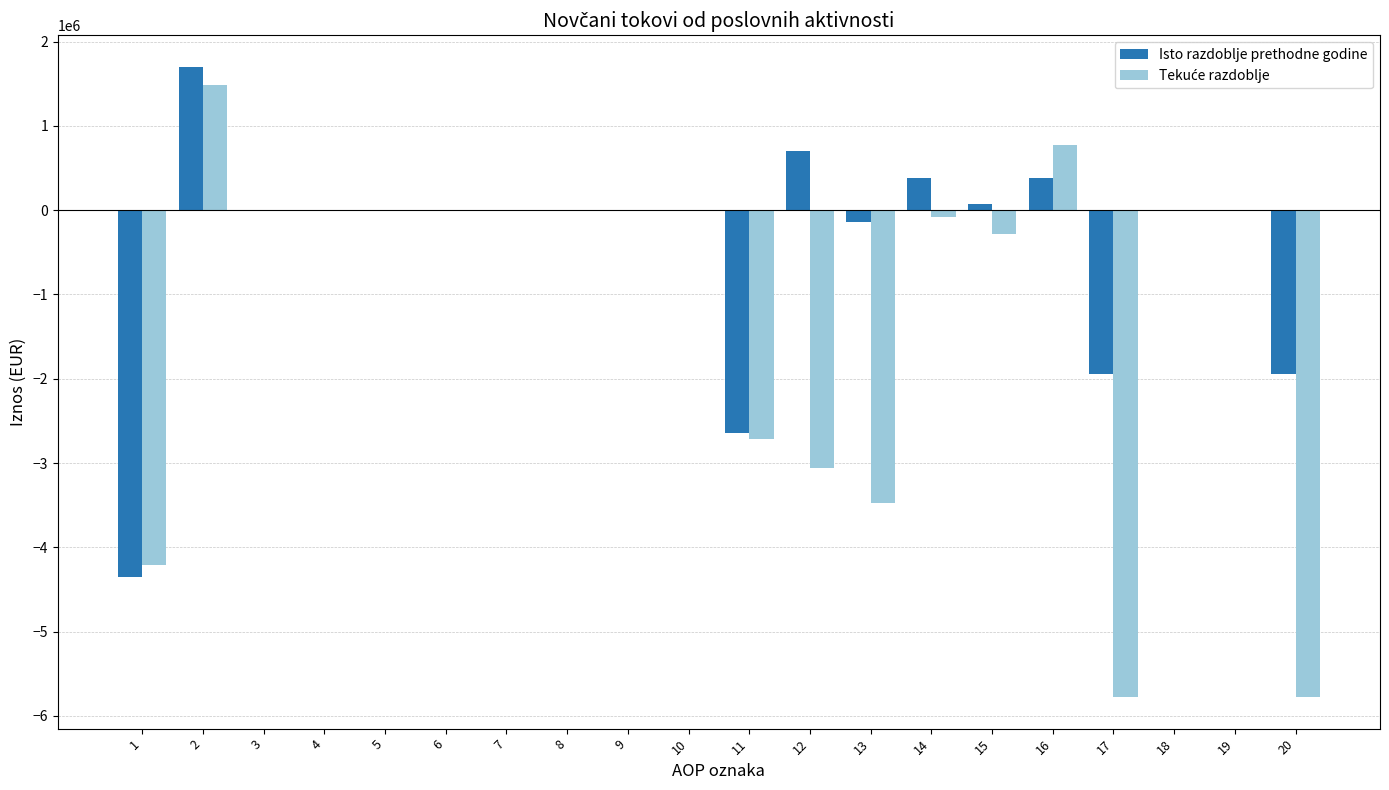

What is the greatest value displayed?

1701389